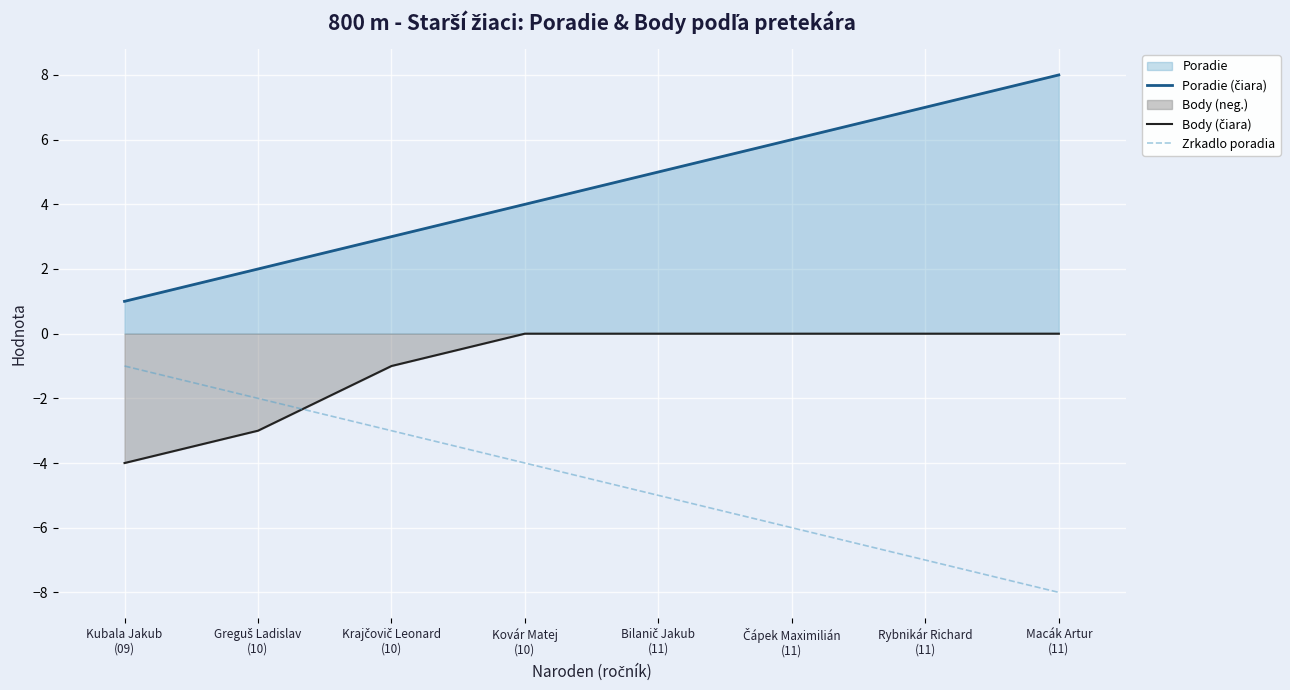

What is the difference between the highest and lowest values at Bilanič Jakub
(11)?

10